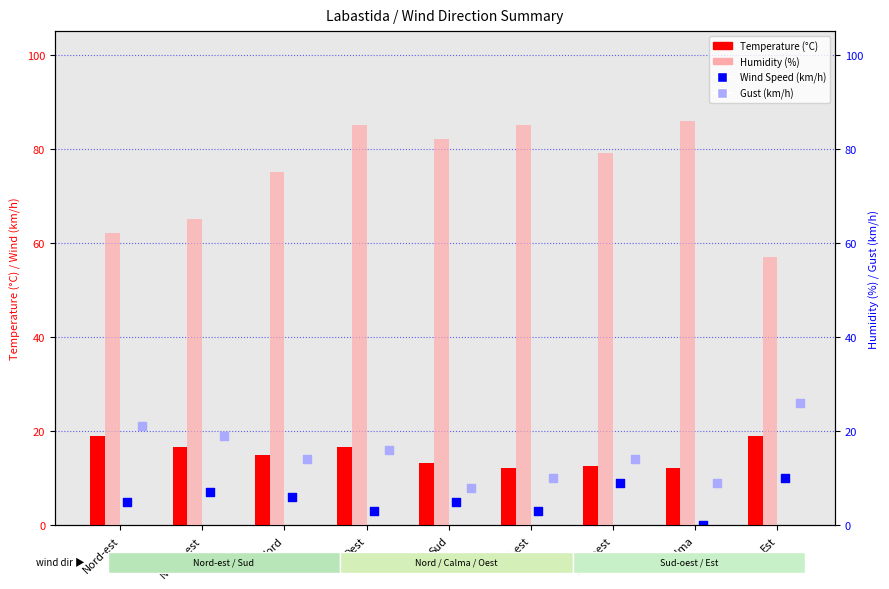

At which category is the sum across all series the highest?

Oest